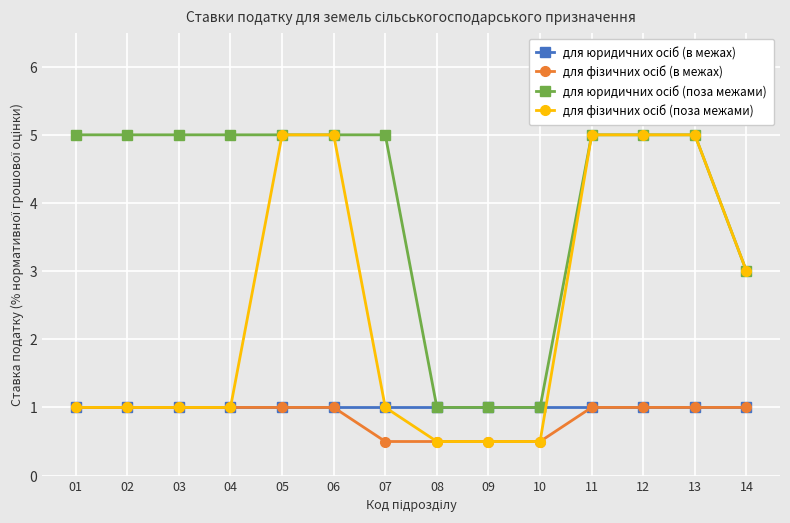

What is the spread (max minus min) of values at 05?

4.0